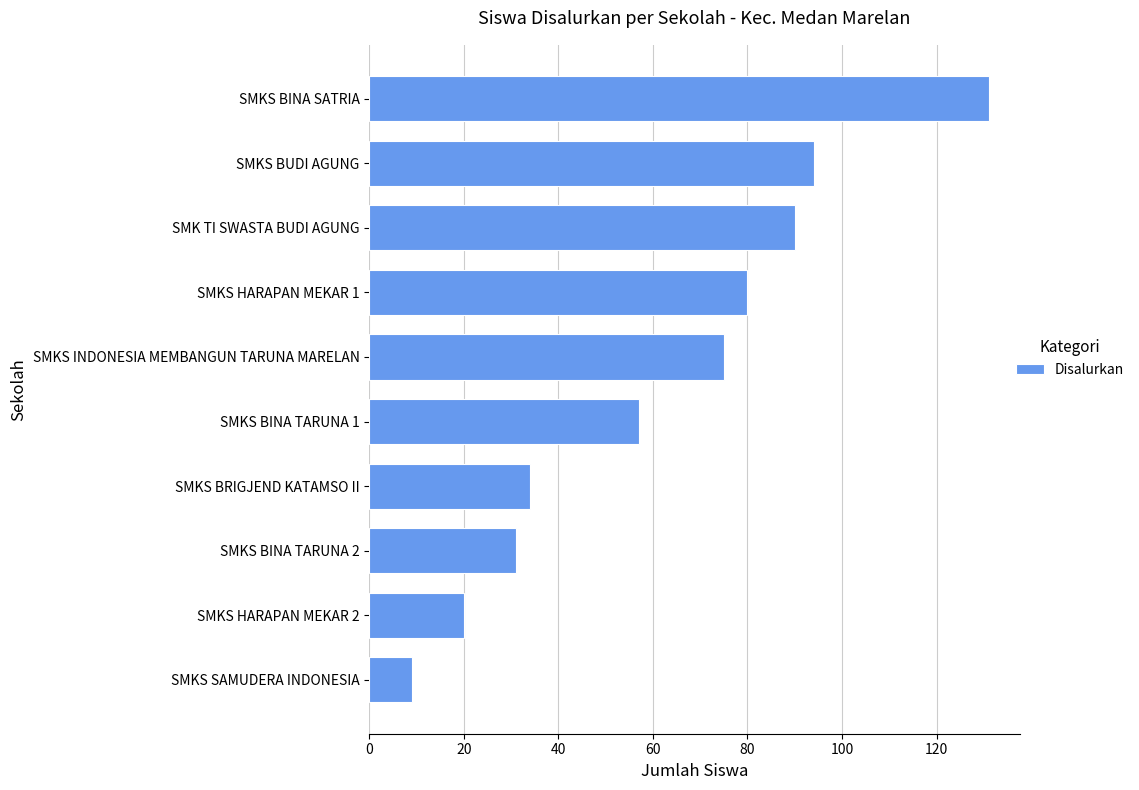

Which has a higher value, SMKS INDONESIA MEMBANGUN TARUNA MARELAN or SMKS HARAPAN MEKAR 2?

SMKS INDONESIA MEMBANGUN TARUNA MARELAN